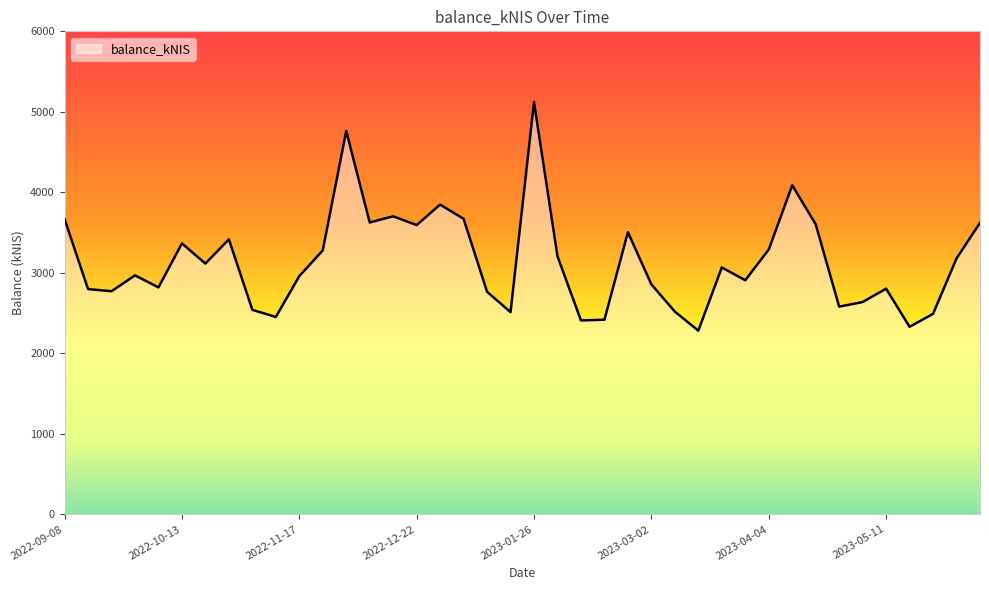

What is the difference between the maximum and minimum values?

2838.8